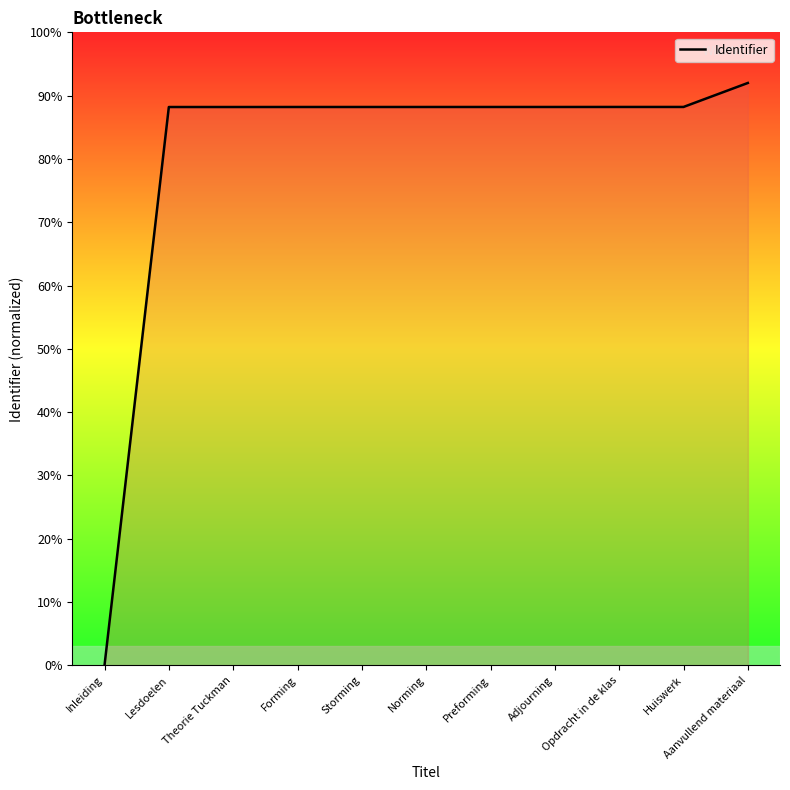

At which category does the chart reach its minimum across all series?

Inleiding